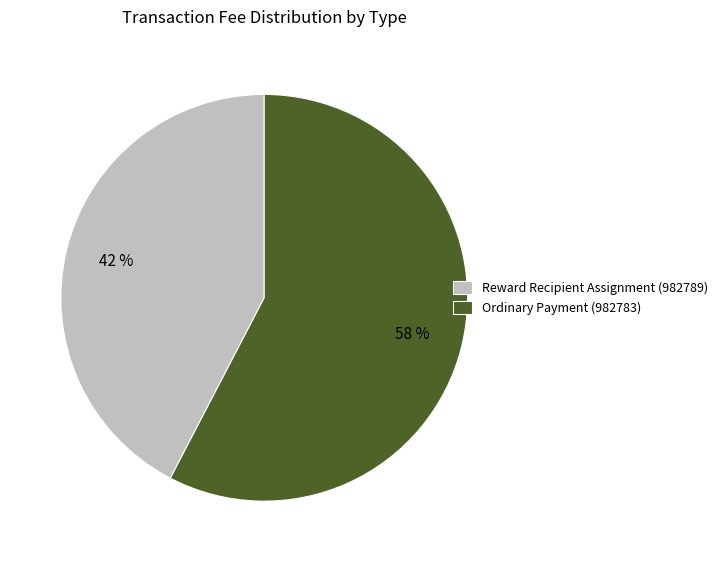

To the nearest percent, what percentage of the pie is Reward Recipient Assignment (982789)?

42%